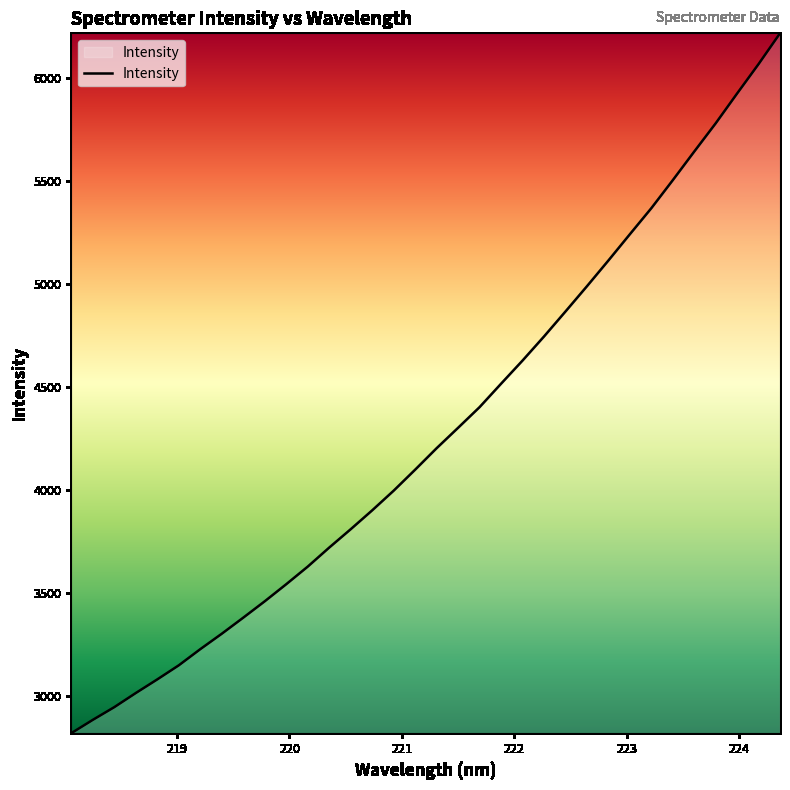

What is the difference between the maximum and minimum values?

3399.2